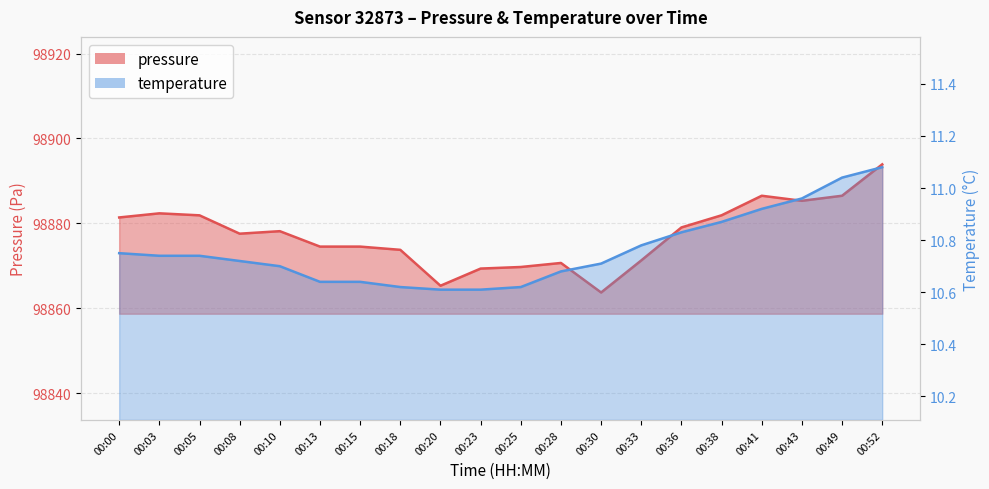

List the series in order of their peak value, highest first.

pressure, temperature